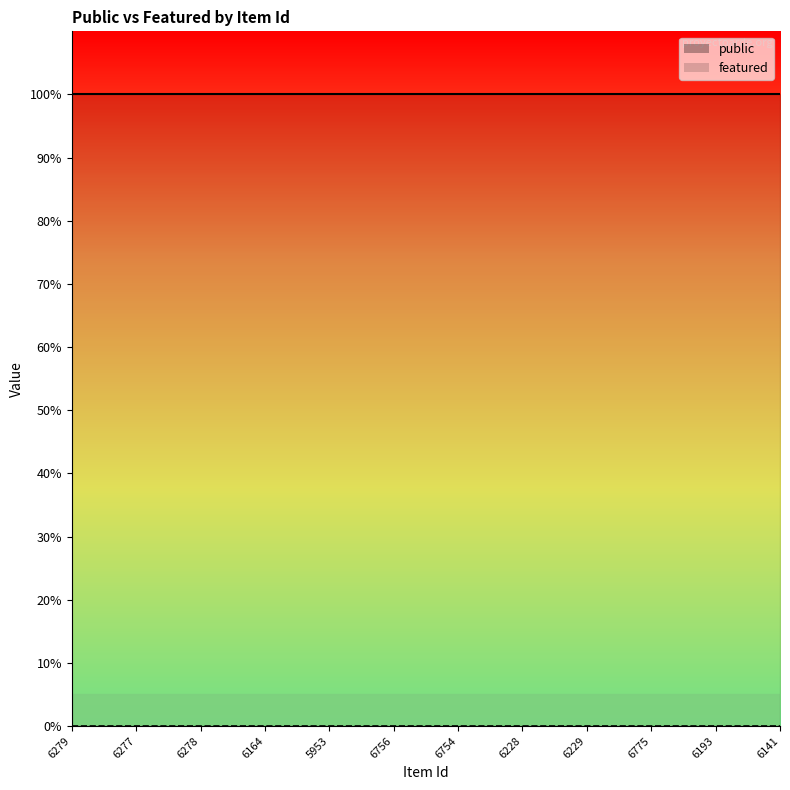

Is this an area chart (filled region under the line)?

No